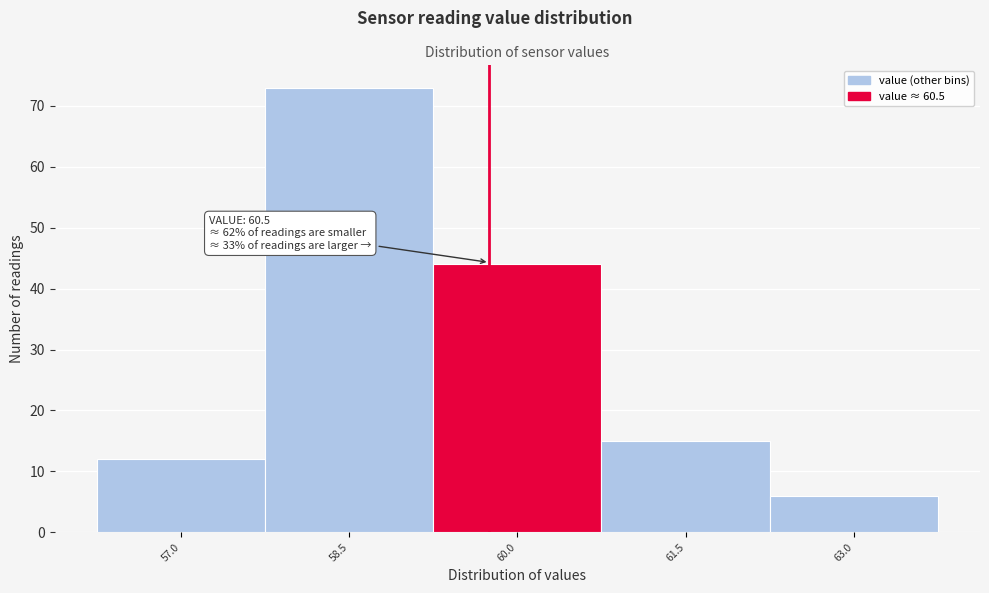

Reading right to left, list all the values displayed in this chart.

63.0=6	61.5=15	60.0=44	58.5=73	57.0=12